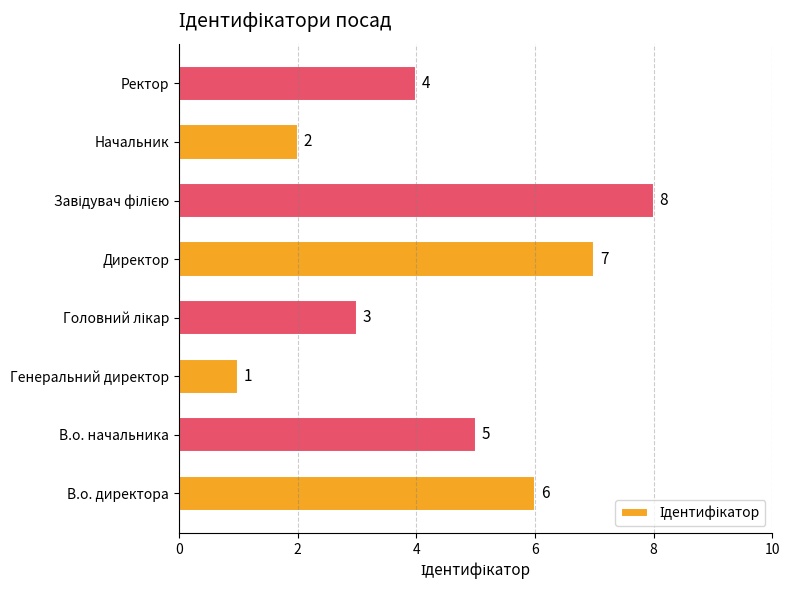

True or false: the data shows 4 at В.о. директора.

False